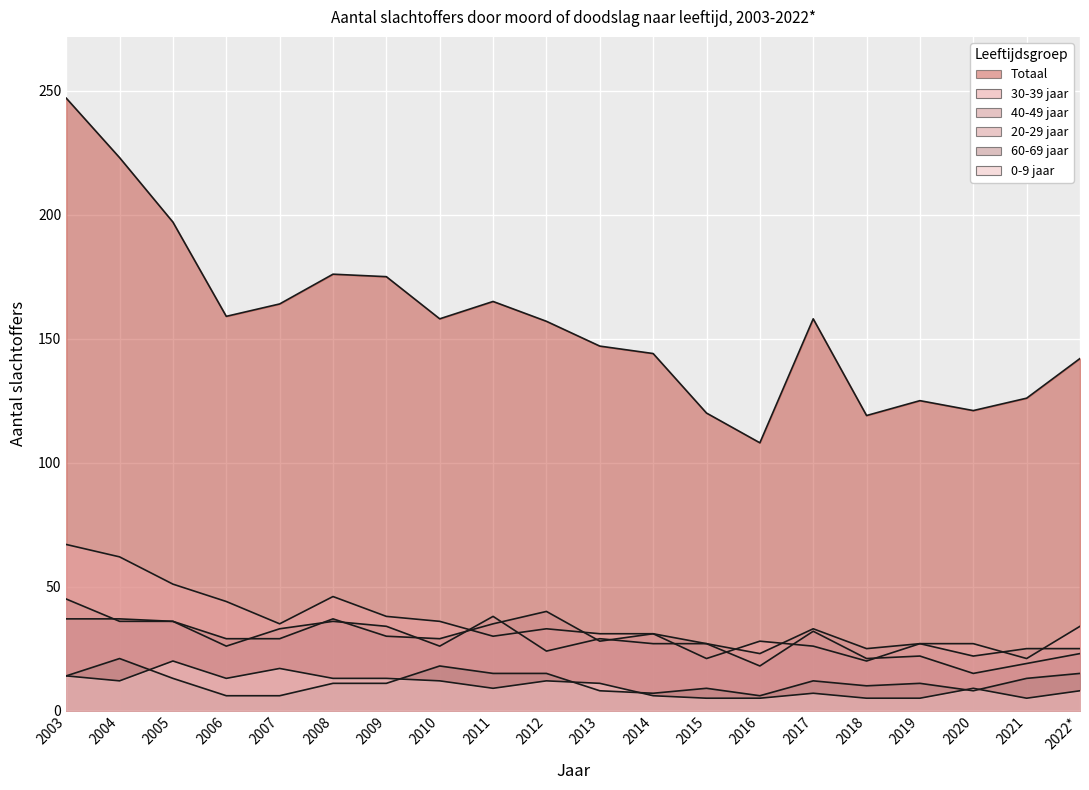

True or false: 40-49 jaar and Totaal cross at least once.

False